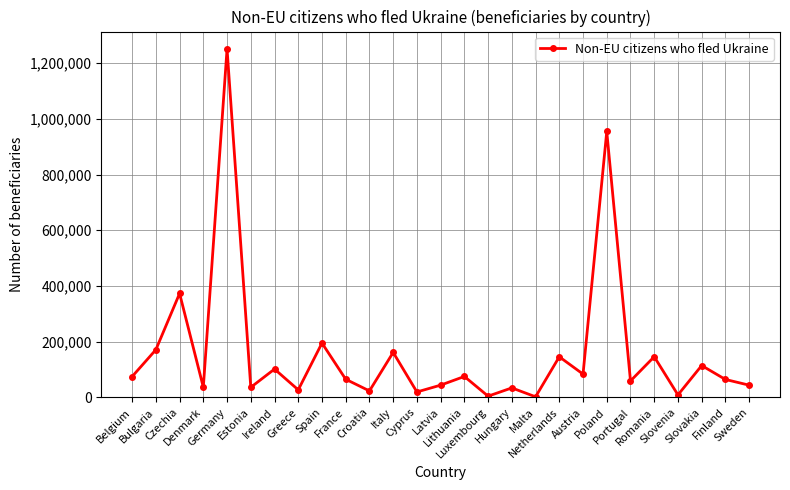

How many distinct data groups are displayed?

1